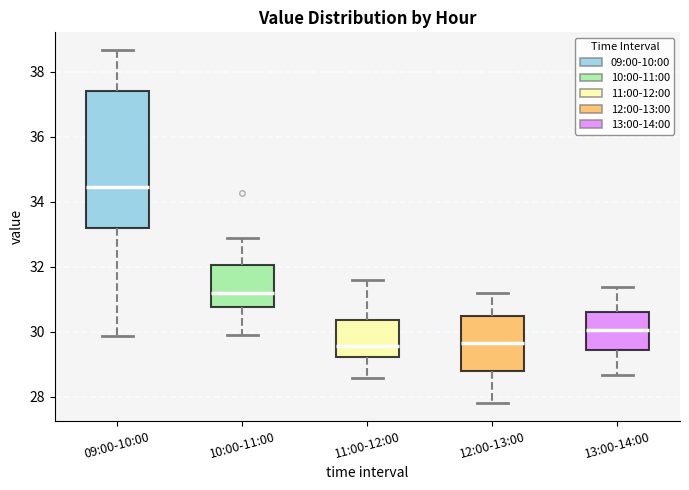

Comparing the boxes themselves (not the whiskers), which one is the tallest?

09:00-10:00